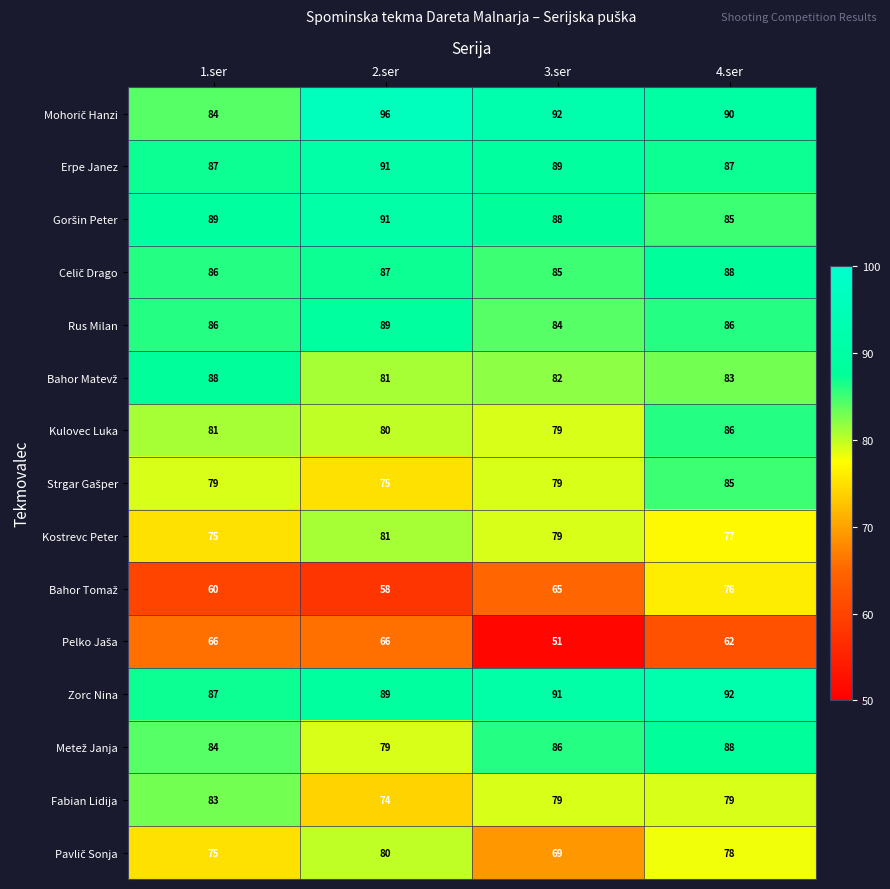

The Kulovec Luka series shows 114 at 3.ser. True or false?

False